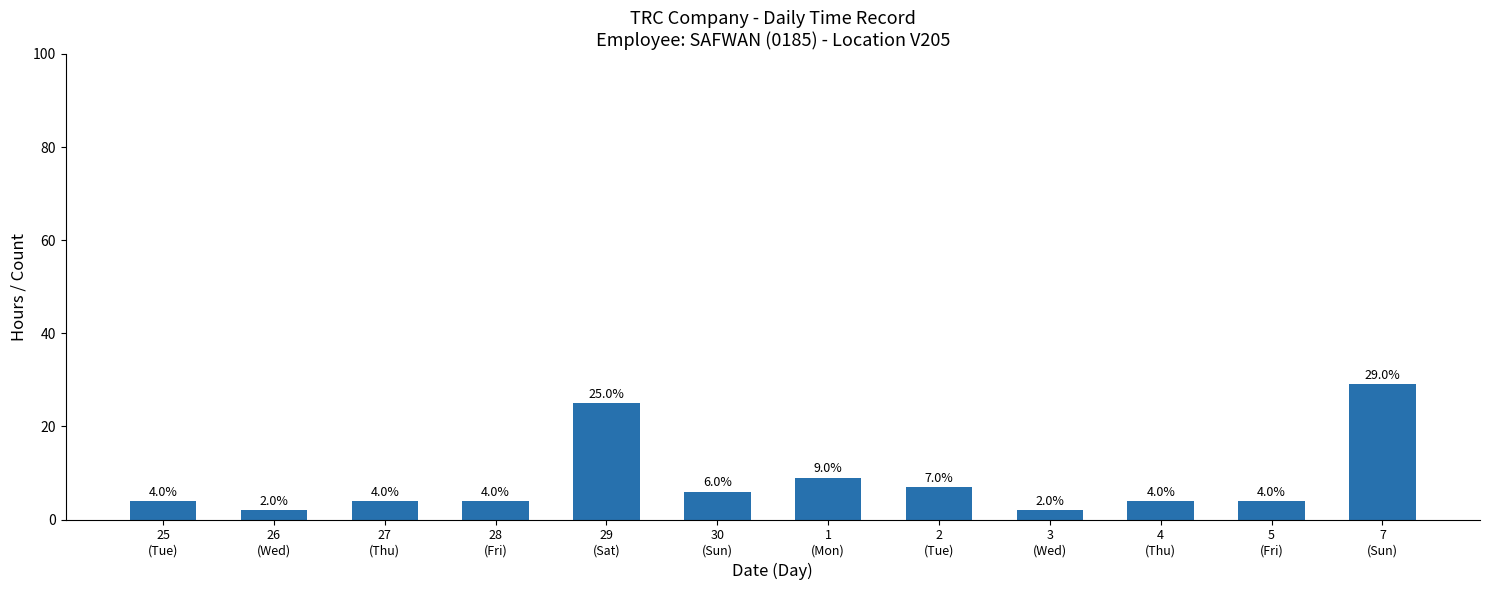

What is the change in value from 28
(Fri) to 2
(Tue)?

+3